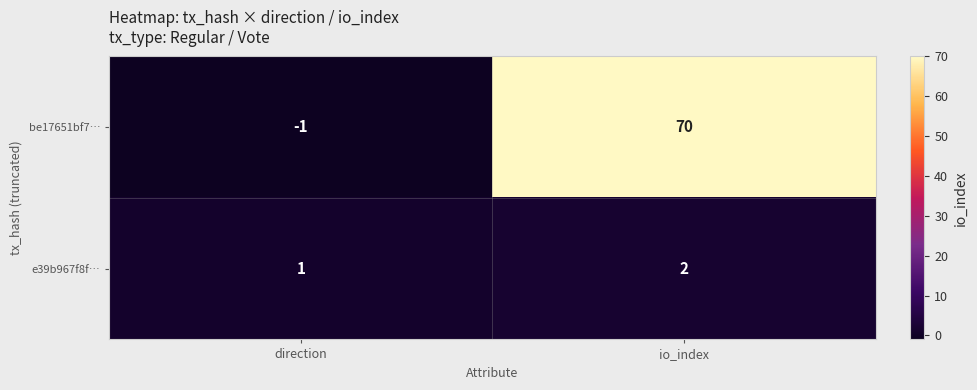

Is it true that e39b967f8f… equals 3 at io_index?

False